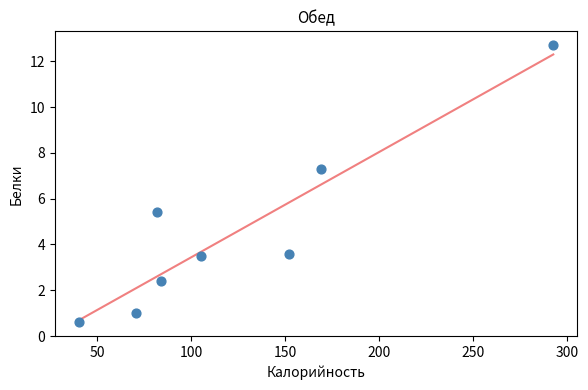

What Y value in the scatter plot is closest to 6?

5.4